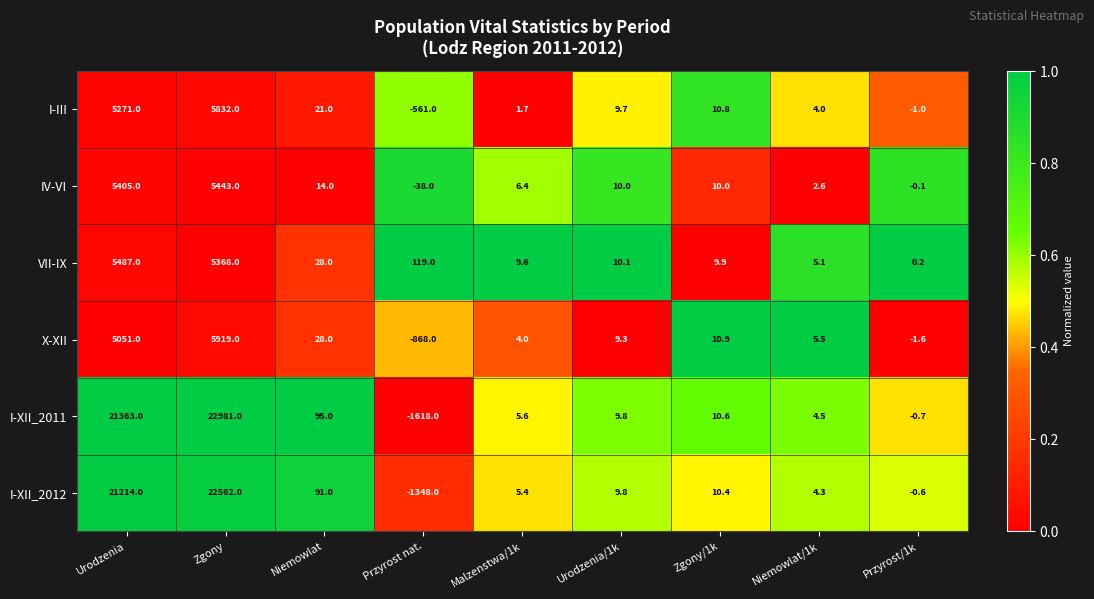

Is it true that I-XII_2011 equals 0.9 at Niemowlat/1k?

False